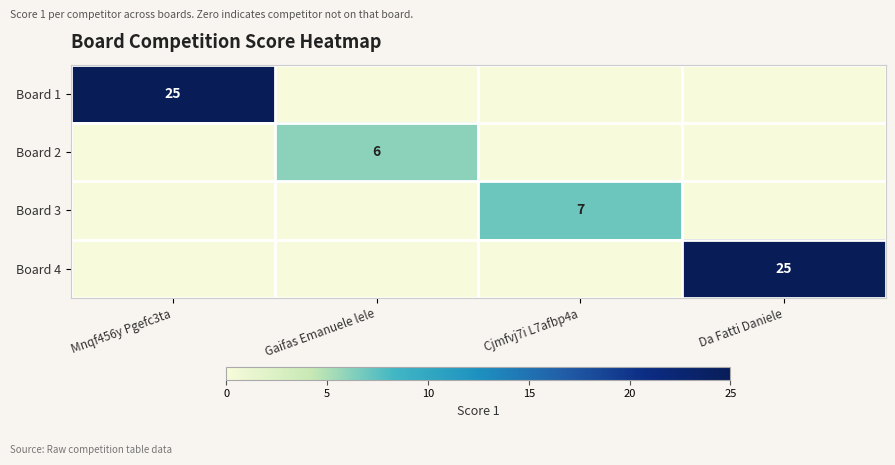

What is the maximum value shown in the chart?

25